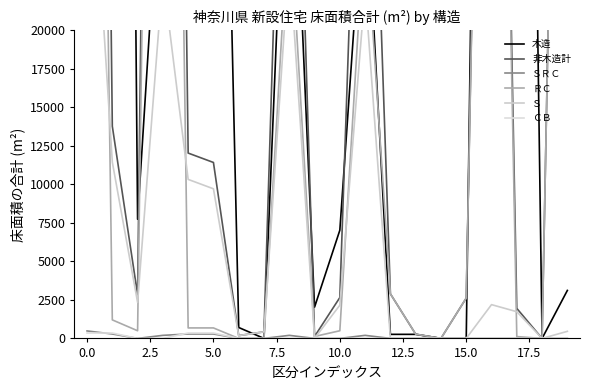

What is the value of the Ｓ point at the 9th from the left?

24824